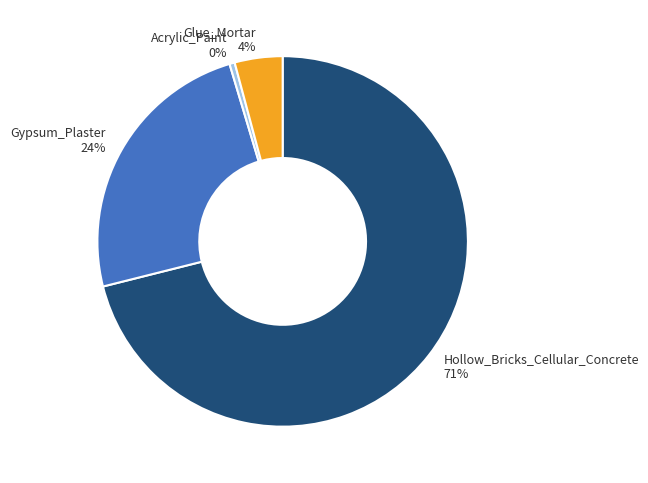

Rank the categories by value from highest to lowest.

Hollow_Bricks_Cellular_Concrete, Gypsum_Plaster, Glue_Mortar, Acrylic_Paint